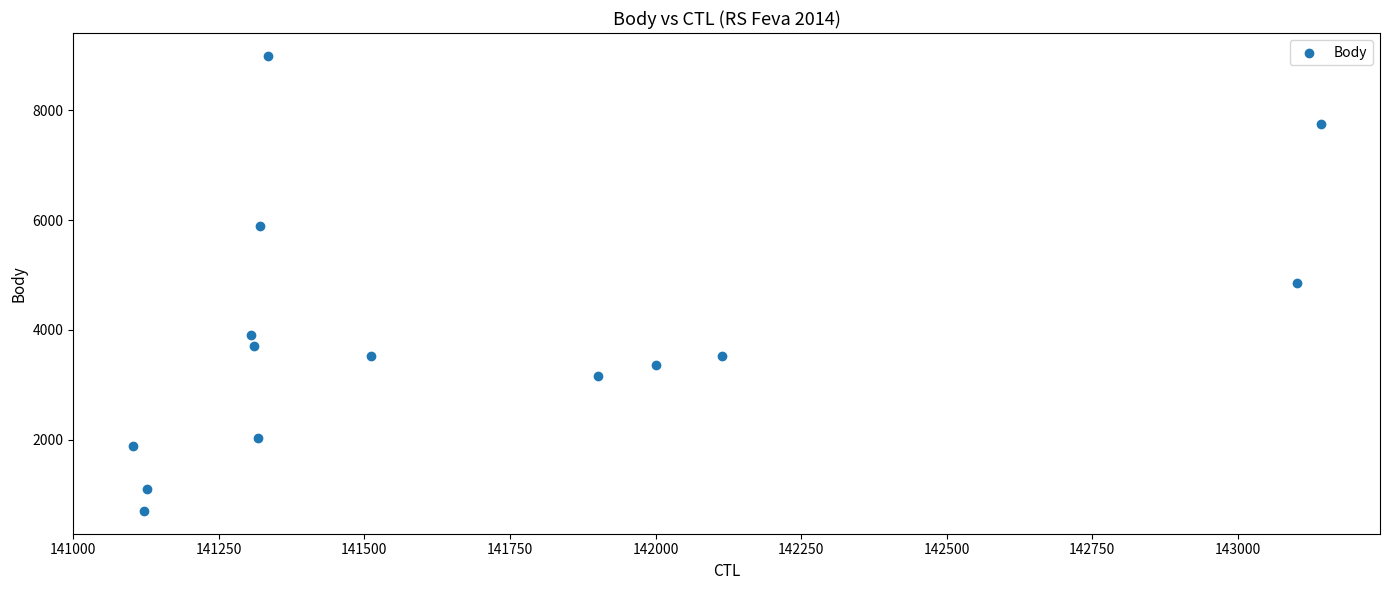

What is the range of Y values (max minus min)?

8291